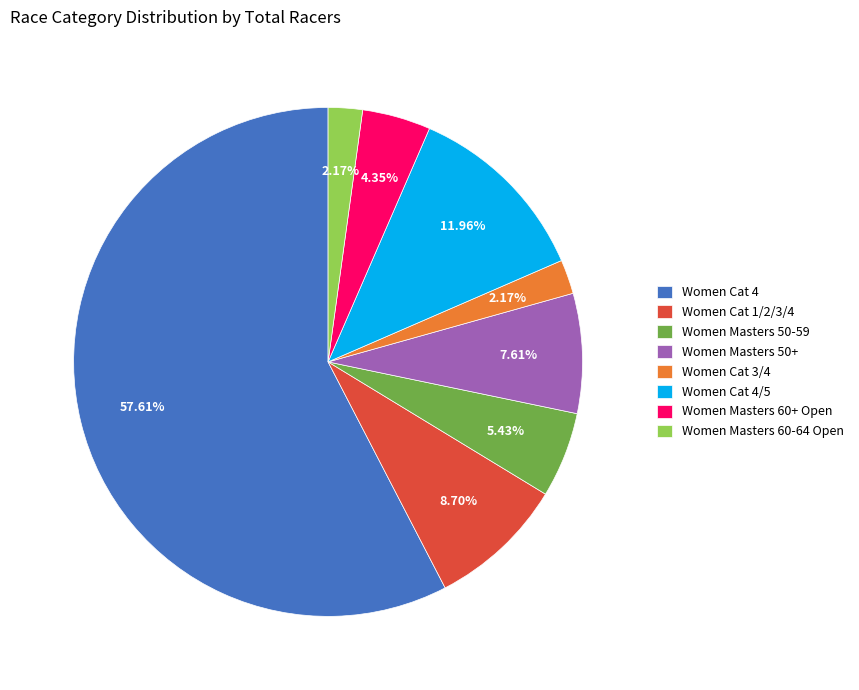

Count the number of slices in the pie.

8